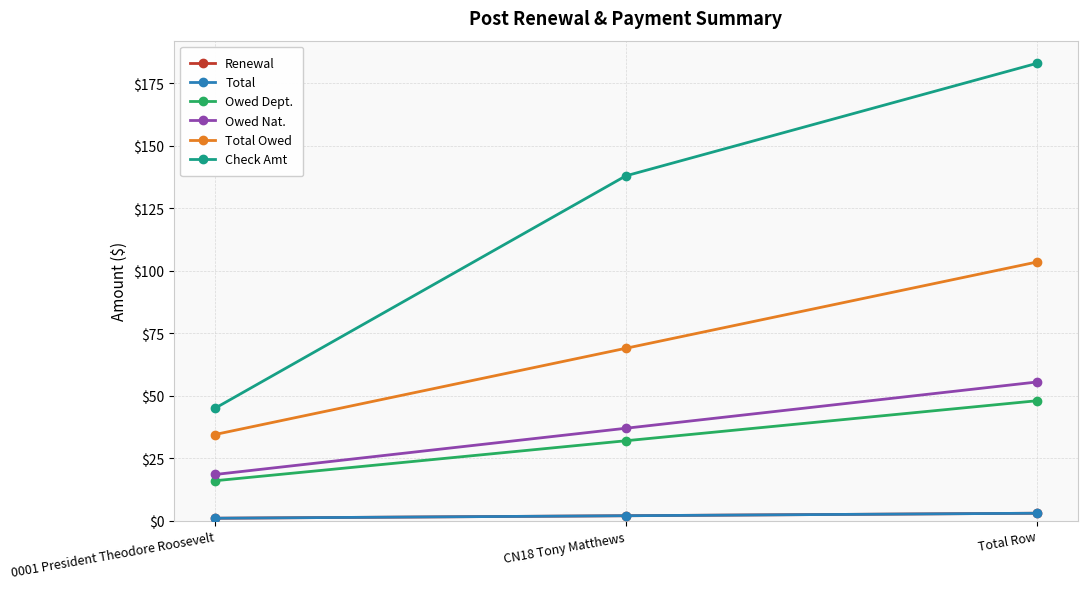

Which series has the largest total across all categories?

Check Amt